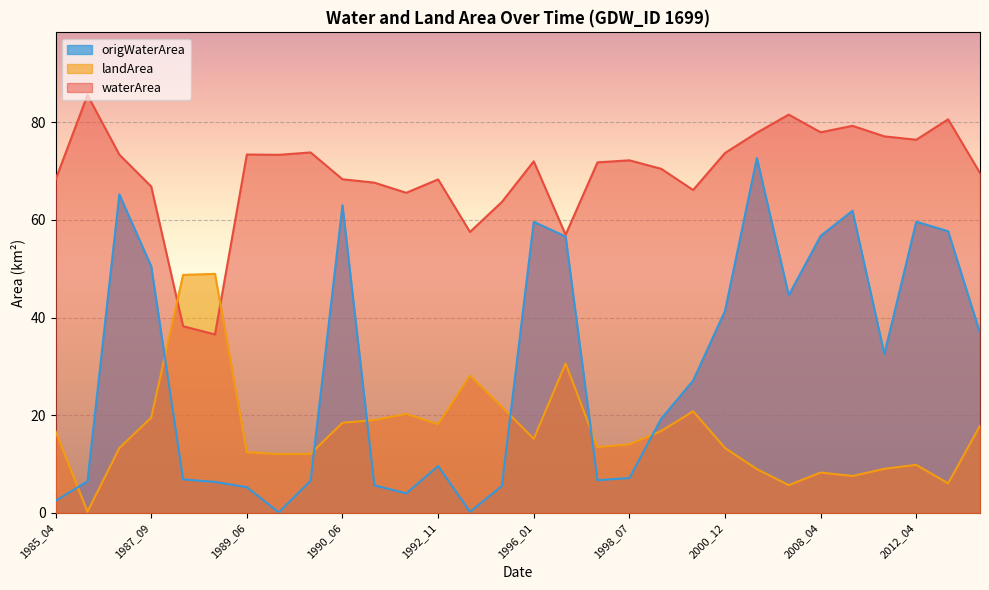

True or false: waterArea has more than 1 interior local peaks.

True